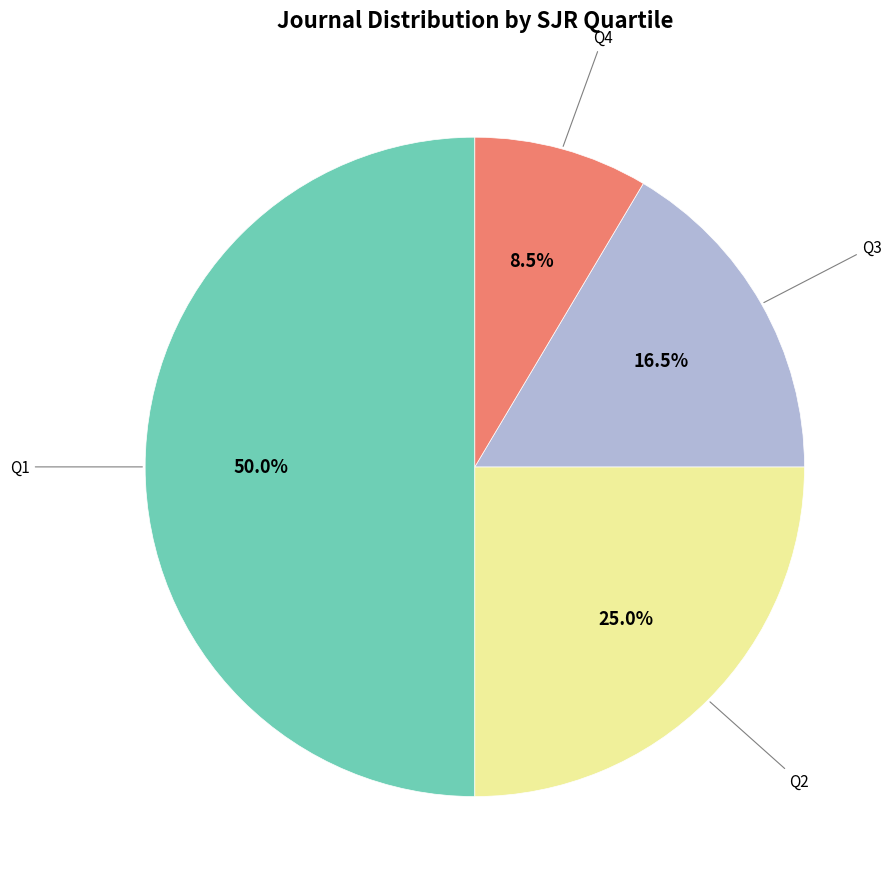

How many slices are in this pie chart?

4